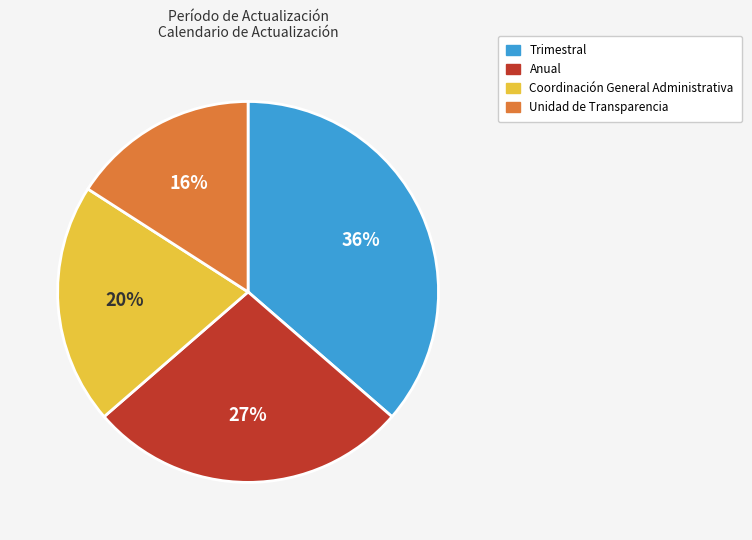

To the nearest percent, what is the average slice percentage?

25%